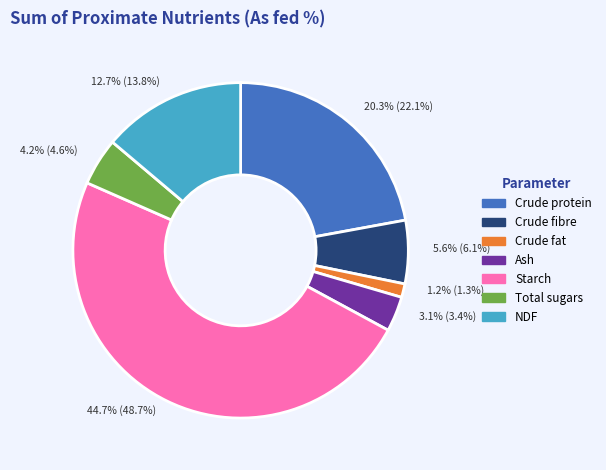

To the nearest percent, what is the difference between the largest and smallest slice percentages?

47%